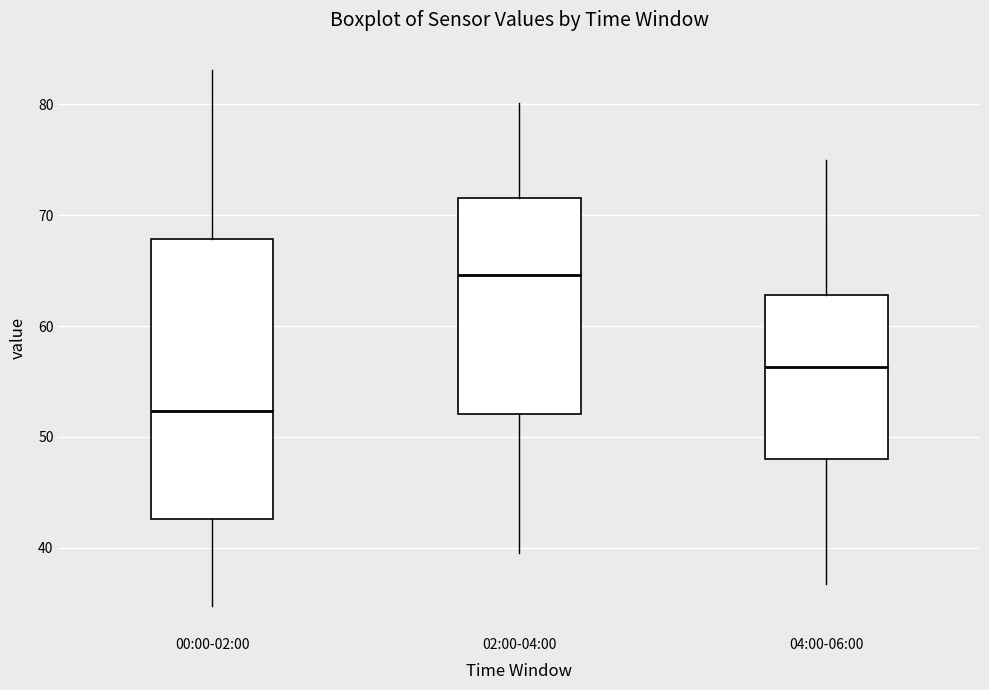

Reading left to right, transcribe this box plot: for each box, give where its median line is, the range the box spans, and where its two whiskers end, as read against the y-axis. The values are not printed on the chart, so give them approximately, as read against the axis.

00:00-02:00: median 52, box 43 to 68, whiskers 35 to 83
02:00-04:00: median 65, box 52 to 72, whiskers 39 to 80
04:00-06:00: median 56, box 48 to 63, whiskers 37 to 75